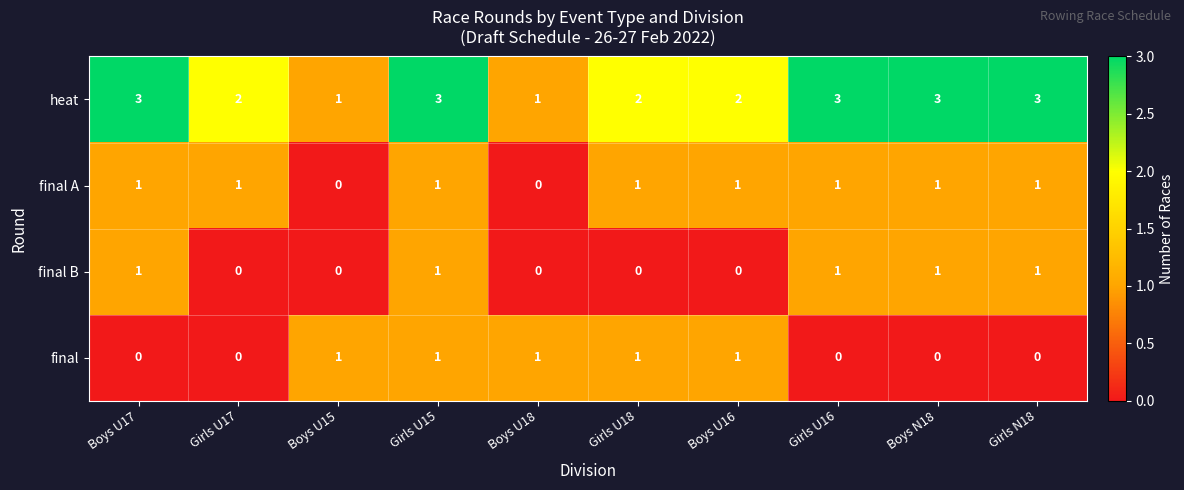

Which series has the largest range (max minus min)?

heat